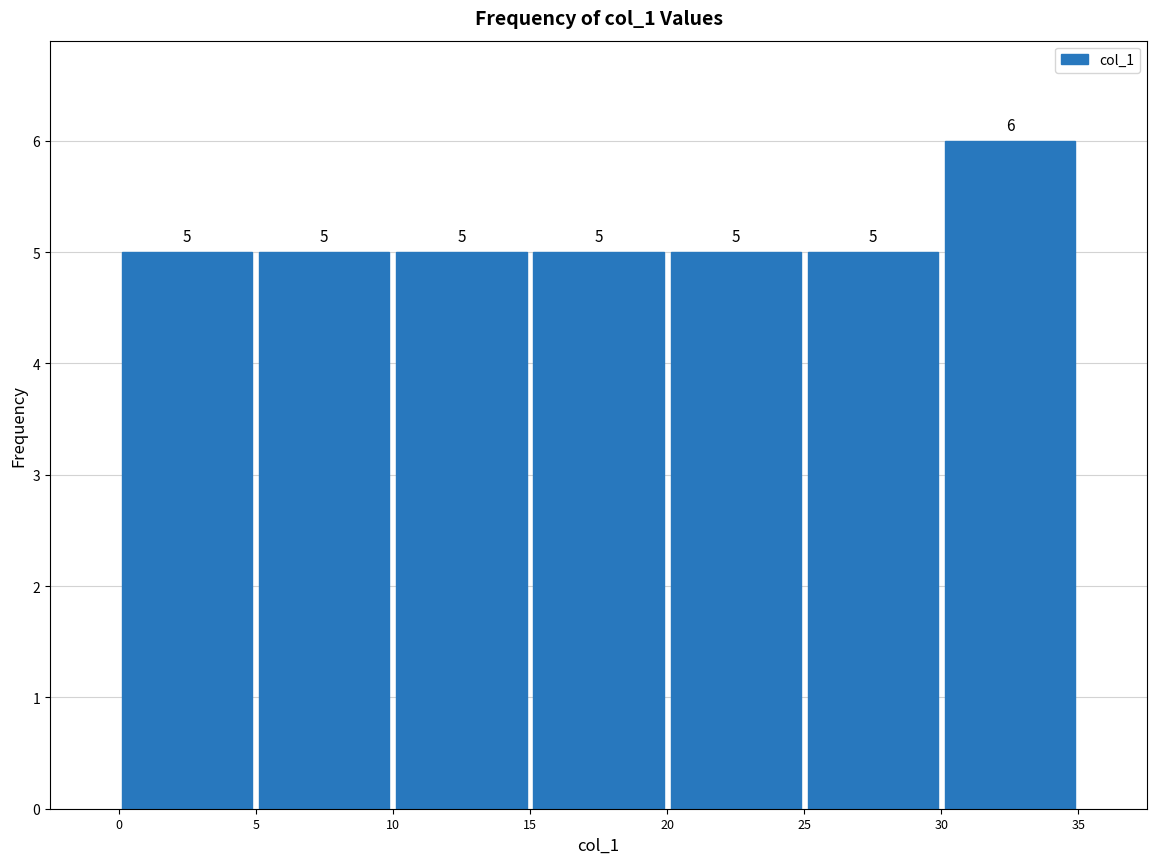

How tall is the bar that spans 20 to 25 on the x-axis?

5